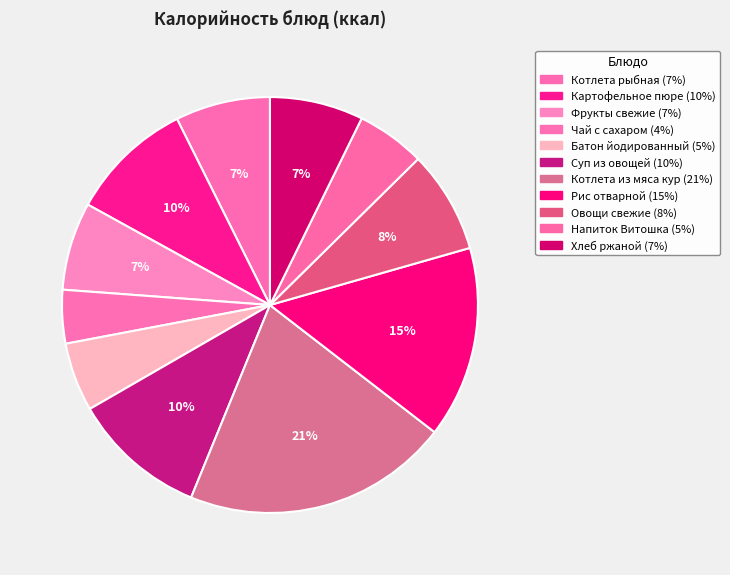

Which slice is the largest?

Котлета из мяса кур